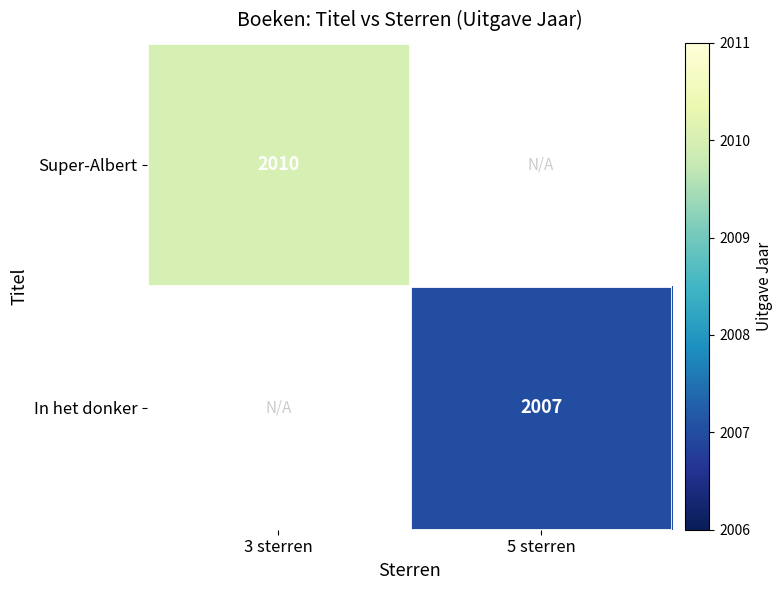

True or false: In het donker has a value of 3598 at 5 sterren.

False